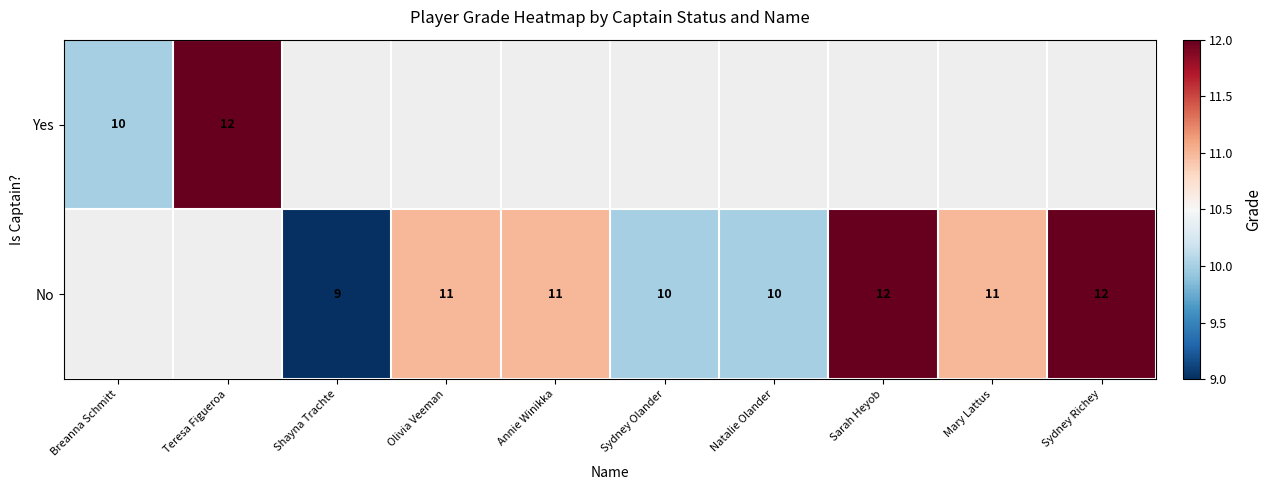

The value of No at Annie Winikka is 3. True or false?

False